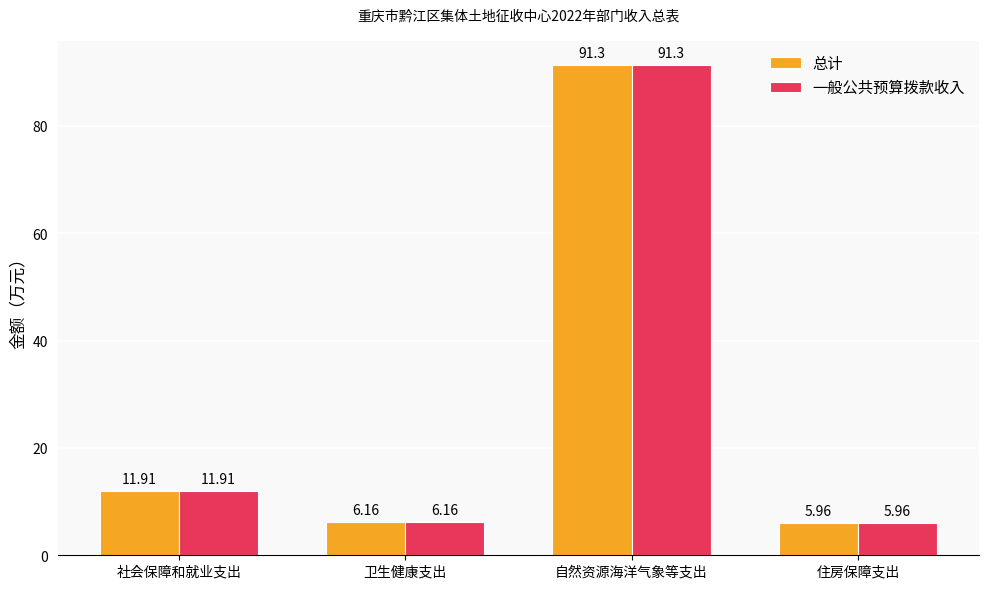

What is the average value of the 总计 series?

28.8